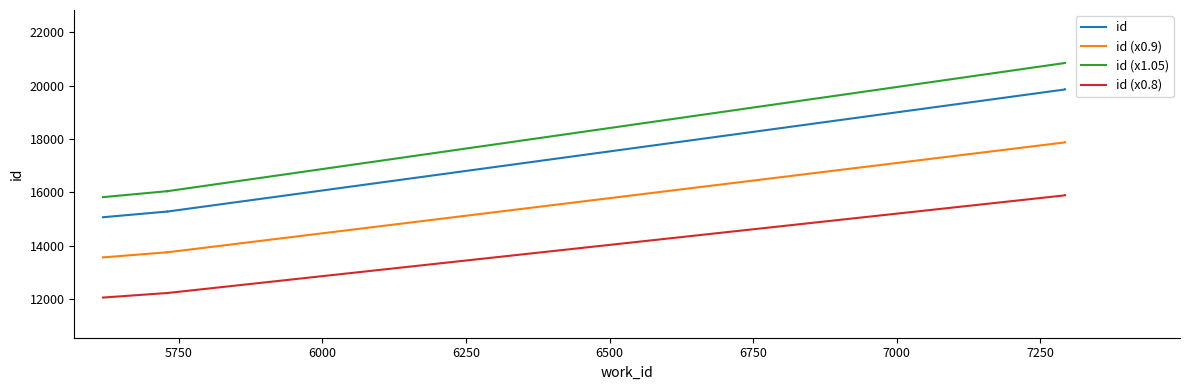

How many lines are shown in the chart?

4